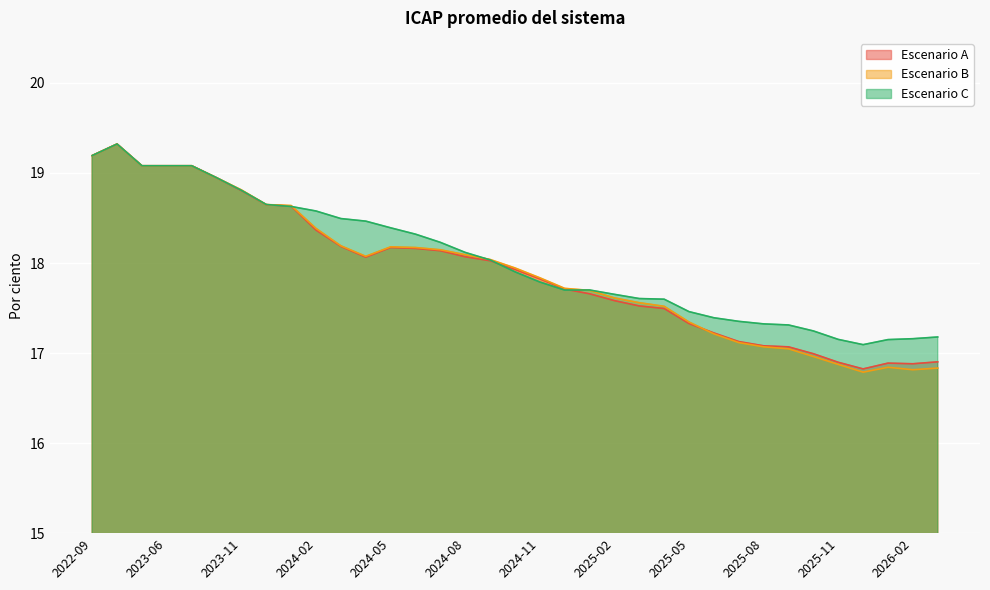

How many values in the Escenario A series exceed 17?

29